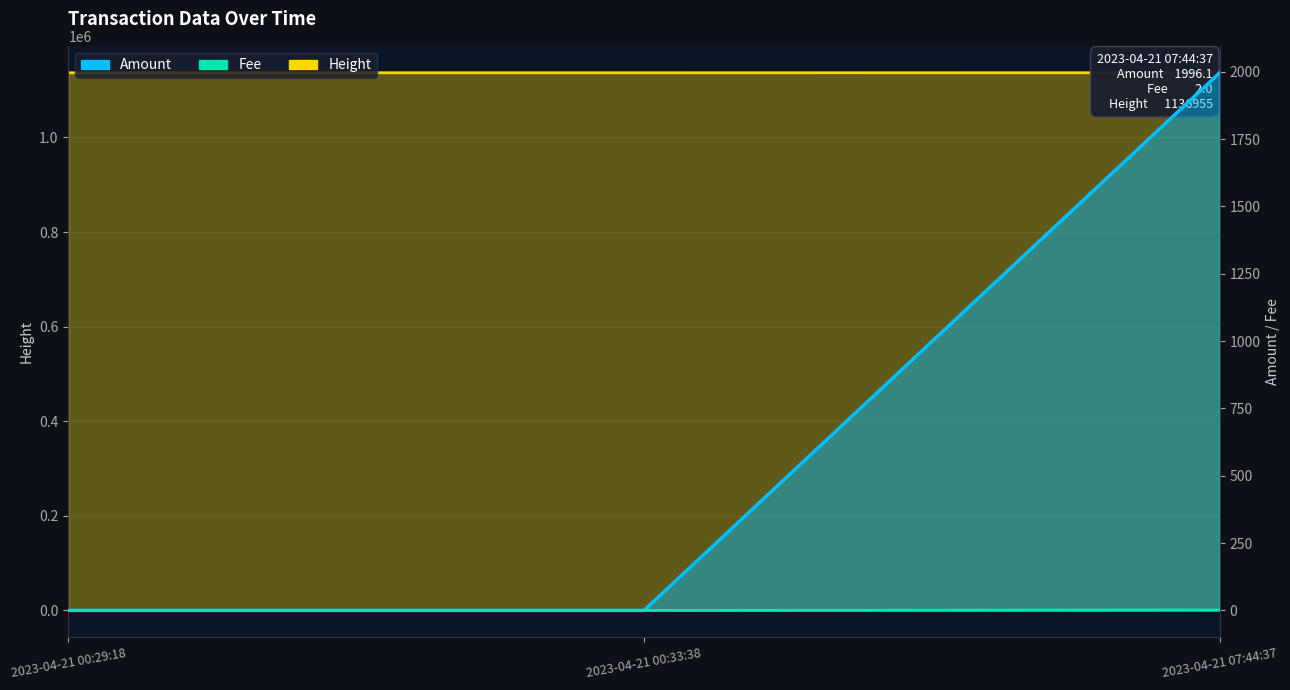

How many lines are shown in the chart?

3